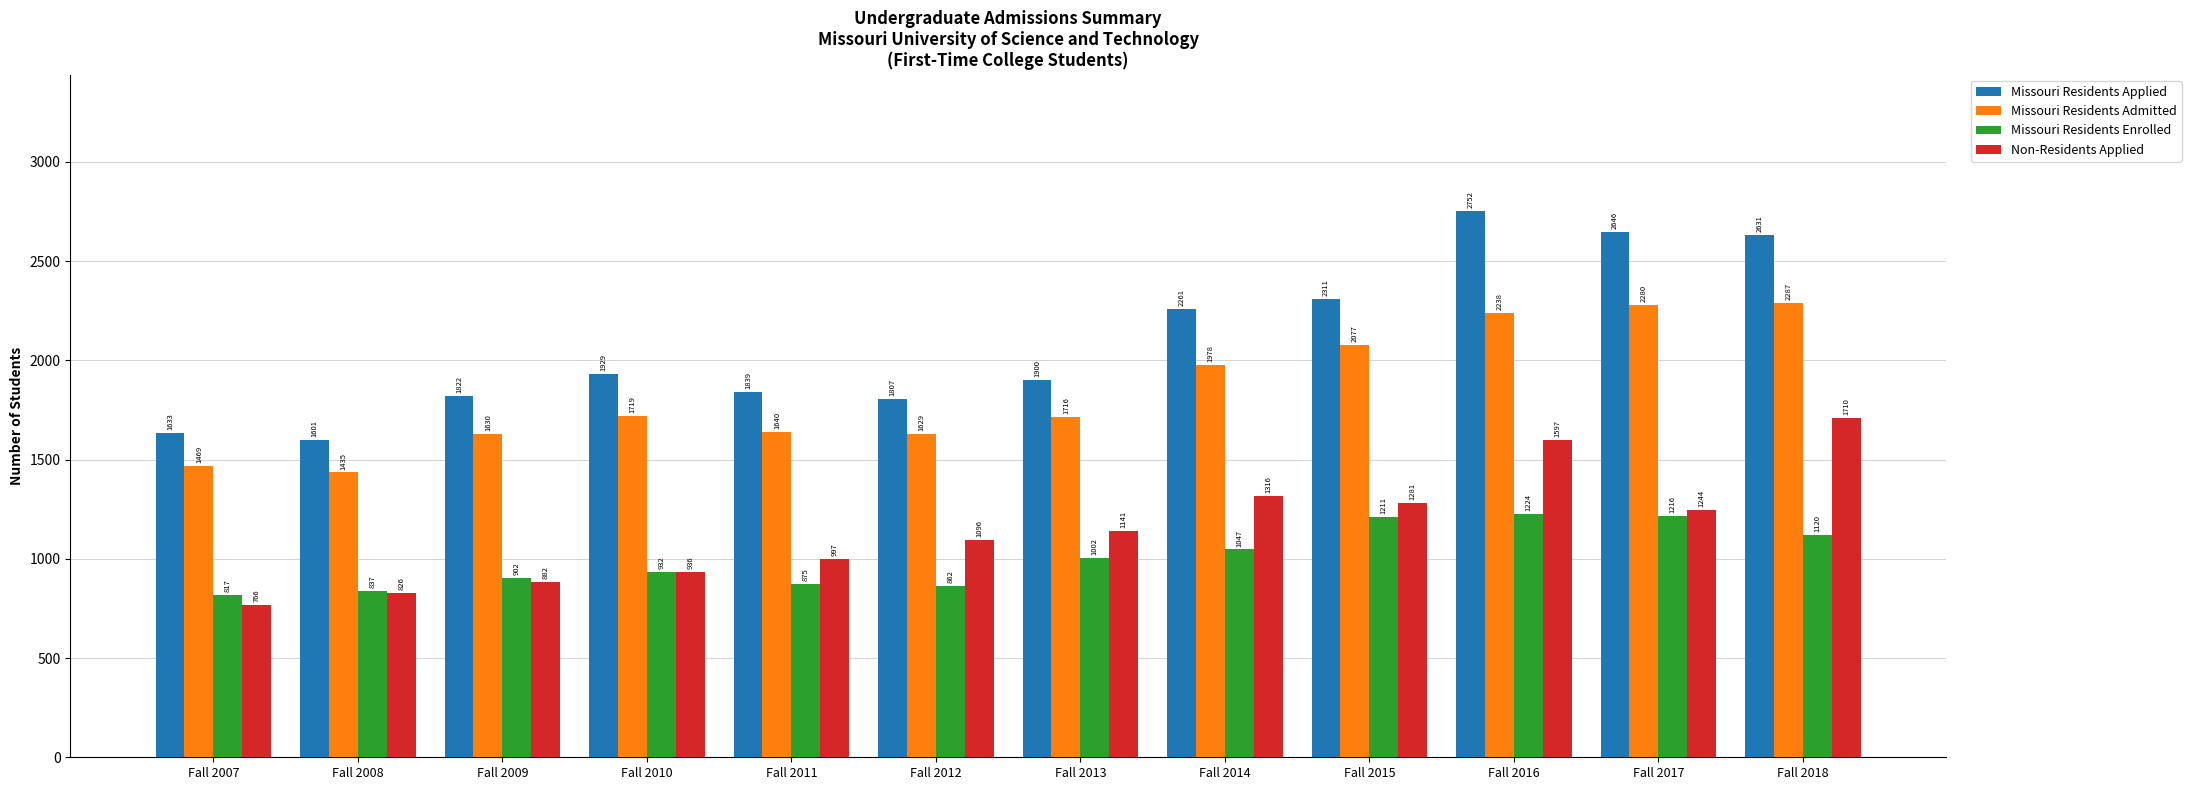

List the series in order of their peak value, highest first.

Missouri Residents Applied, Missouri Residents Admitted, Non-Residents Applied, Missouri Residents Enrolled